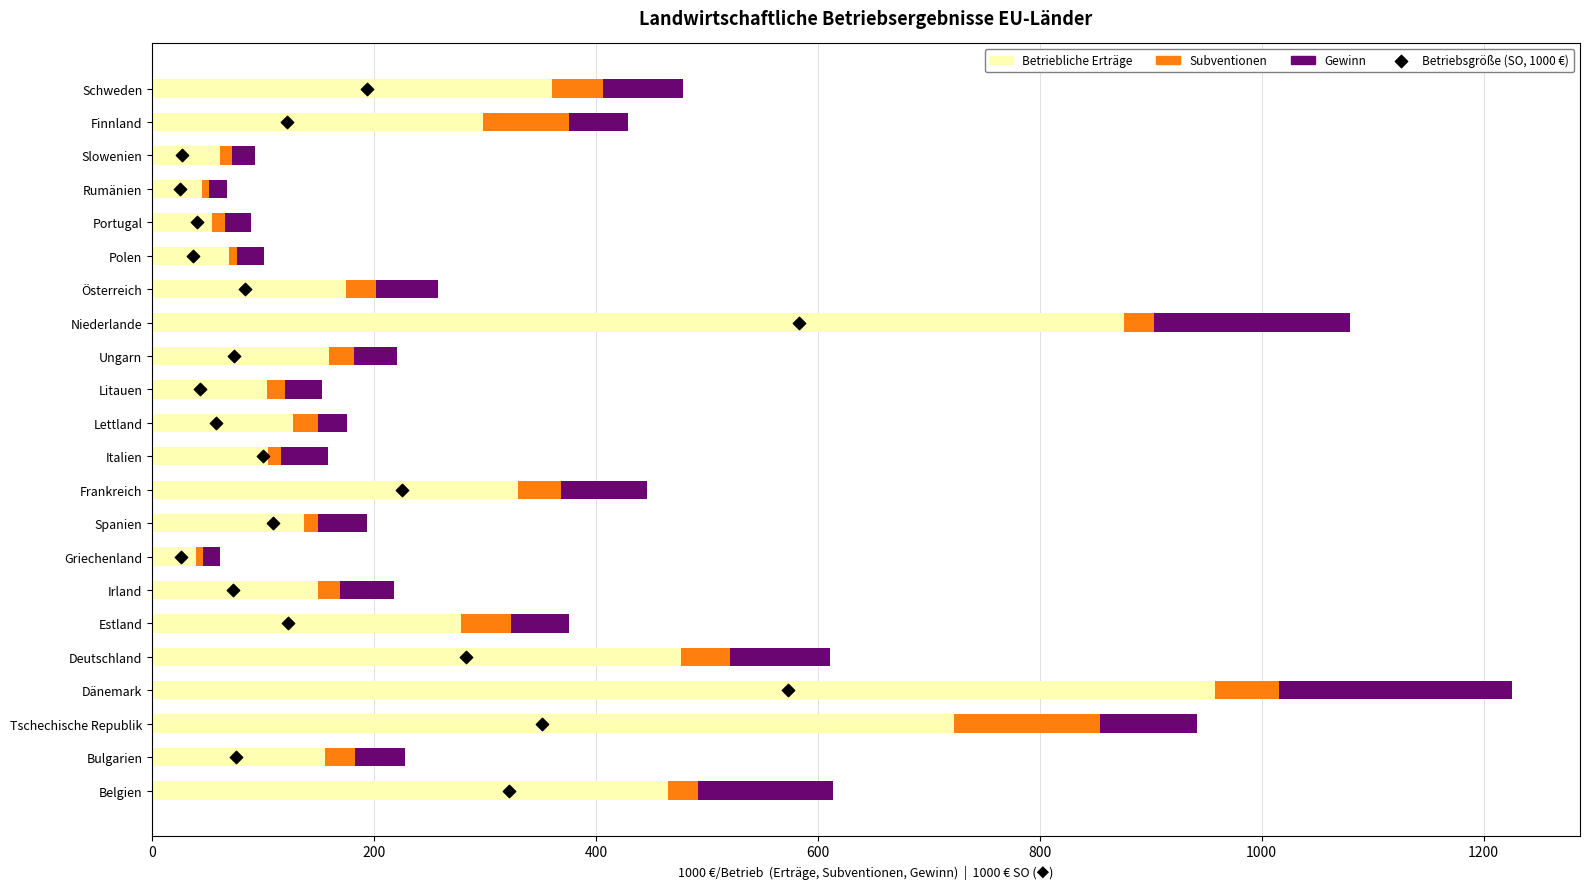

At how many categories does at least one series exceed 701?

3